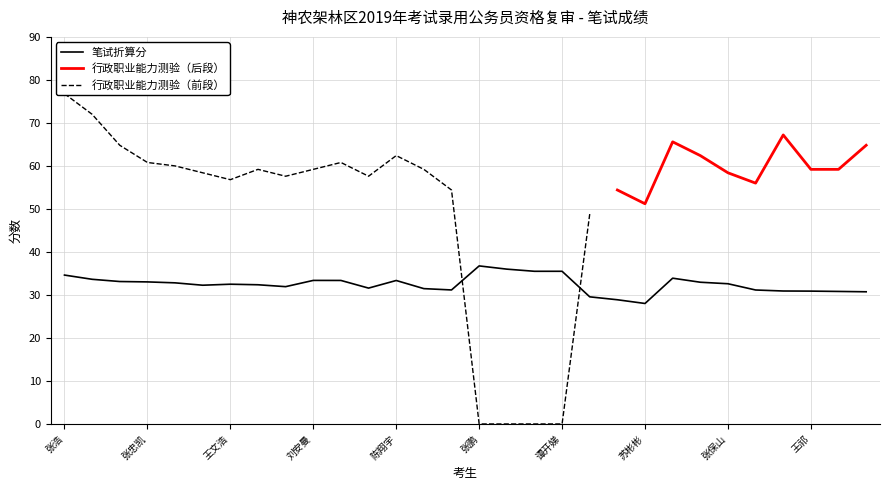

What is the difference between the maximum and minimum values?

8.7